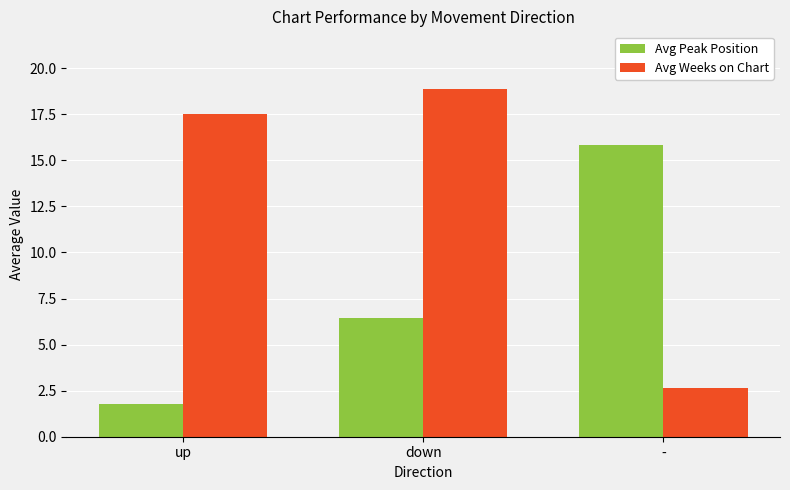

Which series has the largest range (max minus min)?

Avg Weeks on Chart